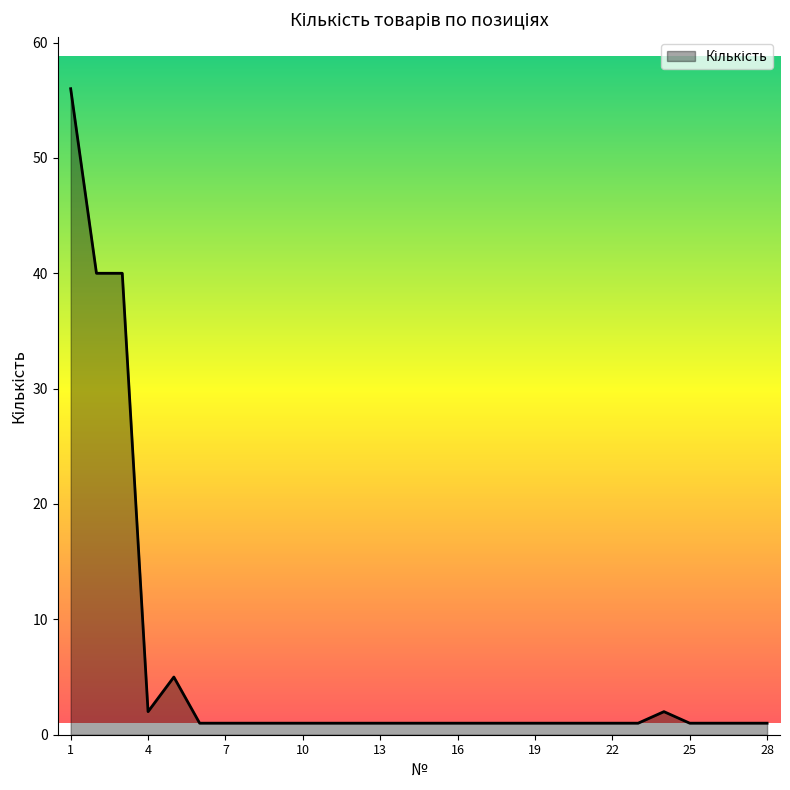

Count the number of data series in this chart.

1